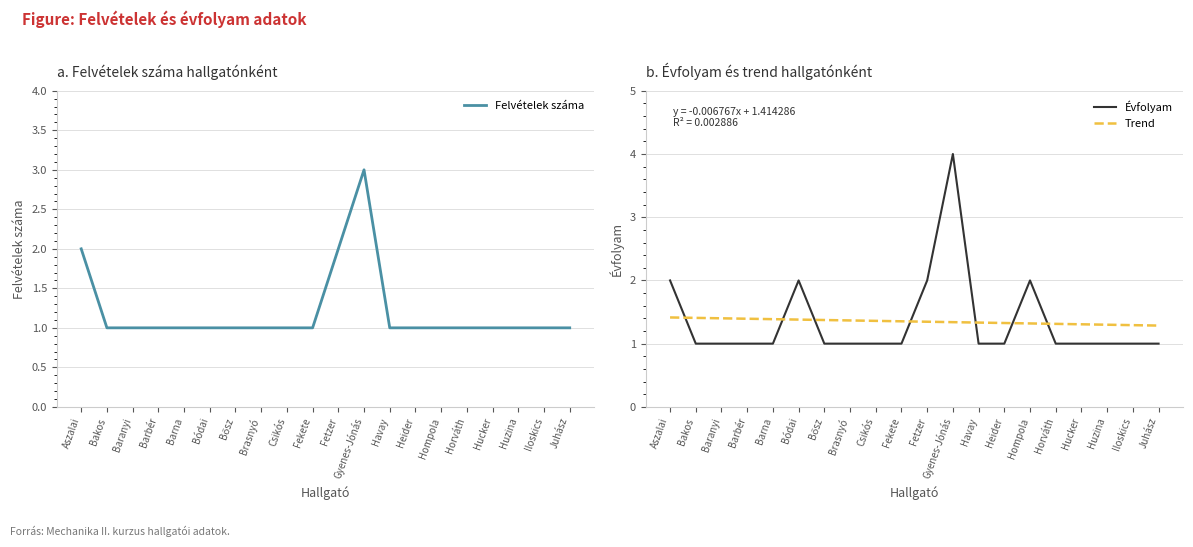

What is the greatest value displayed?

4.0